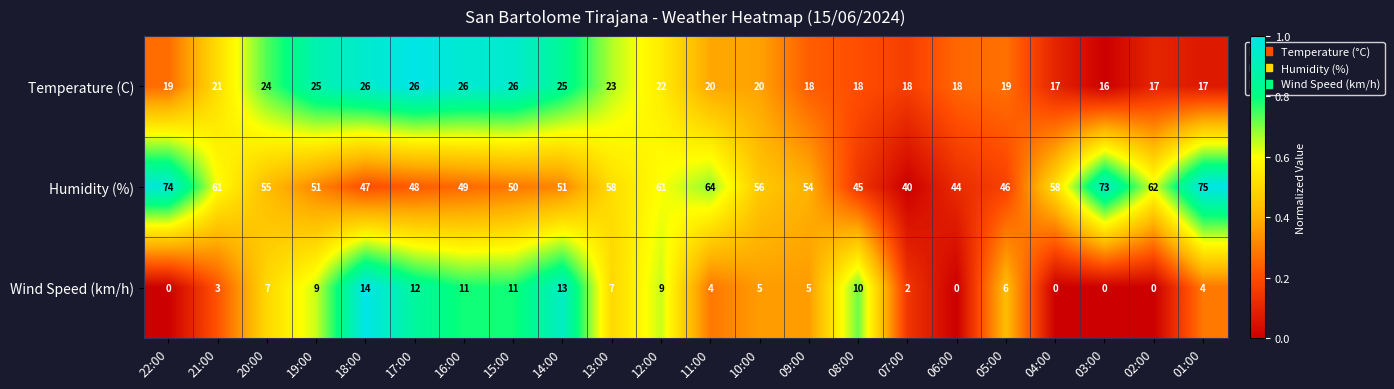

Which series has the largest total across all categories?

Humidity (%)